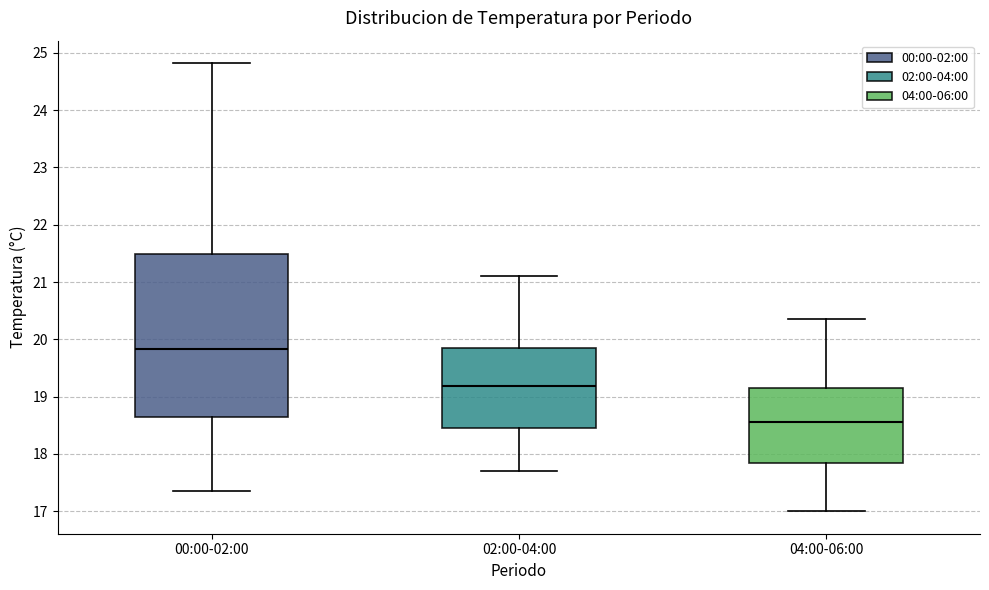

Reading left to right, transcribe this box plot: for each box, give where its median line is, the range the box spans, and where its two whiskers end, as read against the y-axis. The values are not printed on the chart, so give them approximately, as read against the axis.

00:00-02:00: median 19.8, box 18.6 to 21.5, whiskers 17.4 to 24.8
02:00-04:00: median 19.2, box 18.5 to 19.9, whiskers 17.7 to 21.1
04:00-06:00: median 18.6, box 17.8 to 19.2, whiskers 17.0 to 20.4